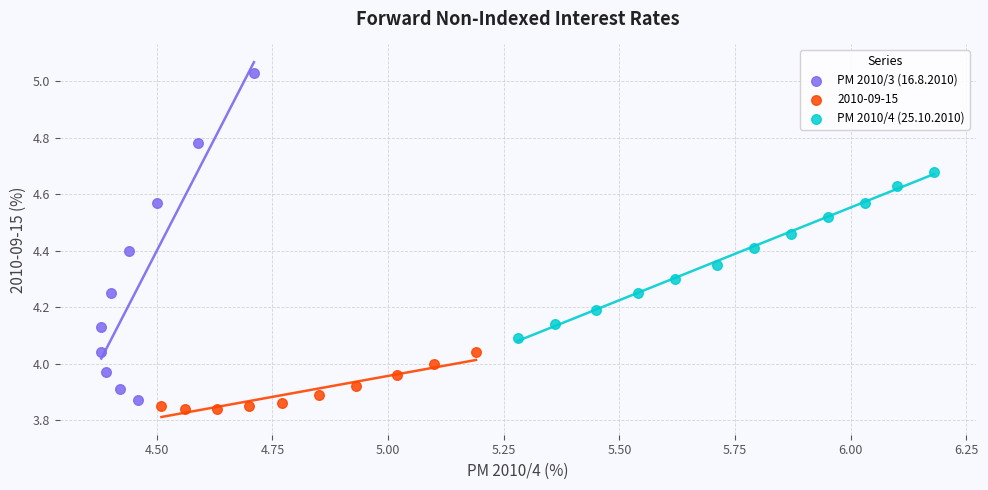

Which series contains the highest Y value?

PM 2010/3 (16.8.2010)